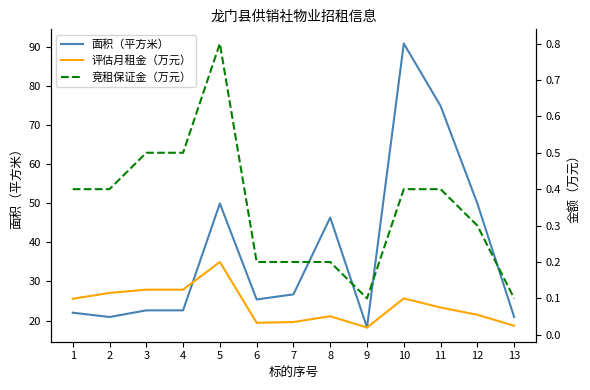

What is the average value of the 评估月租金（万元） series?

0.1